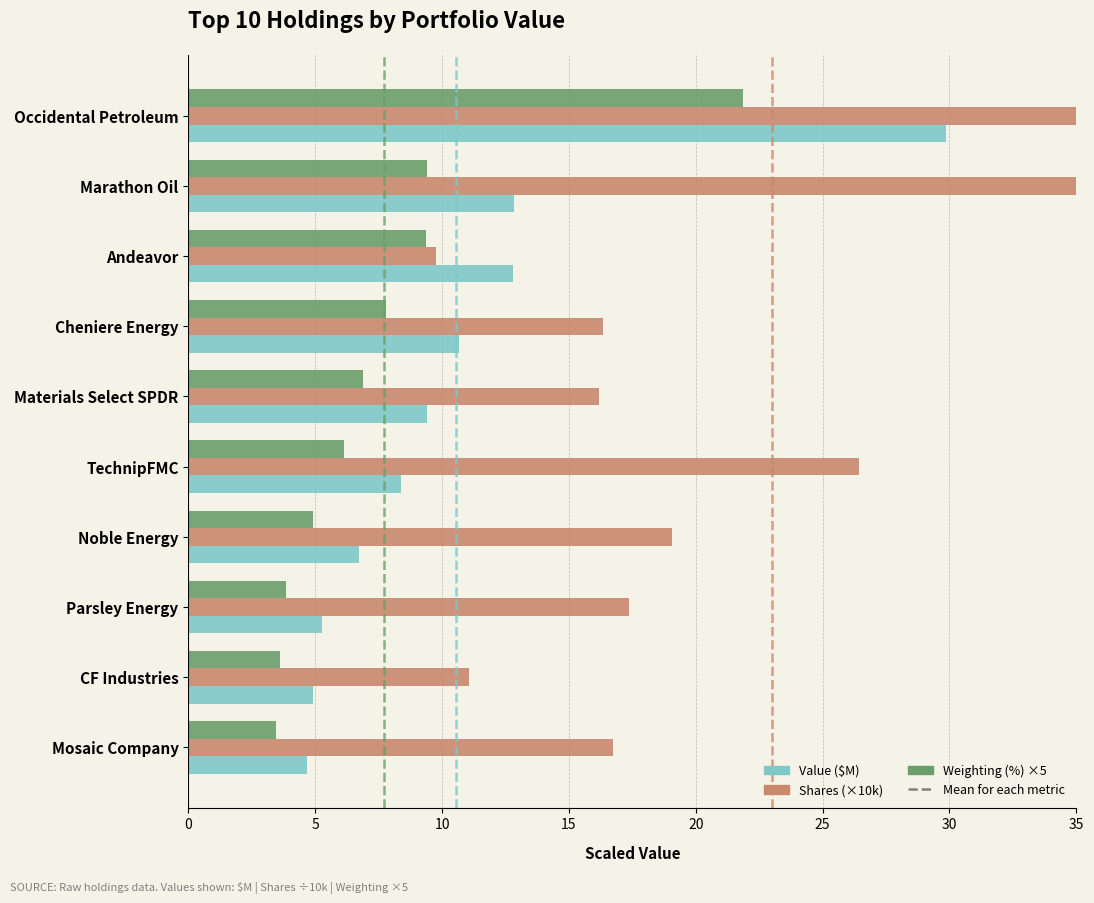

Is the value of Weighting (%) ×5 at Parsley Energy greater than the value of Value ($M) at Materials Select SPDR?

No